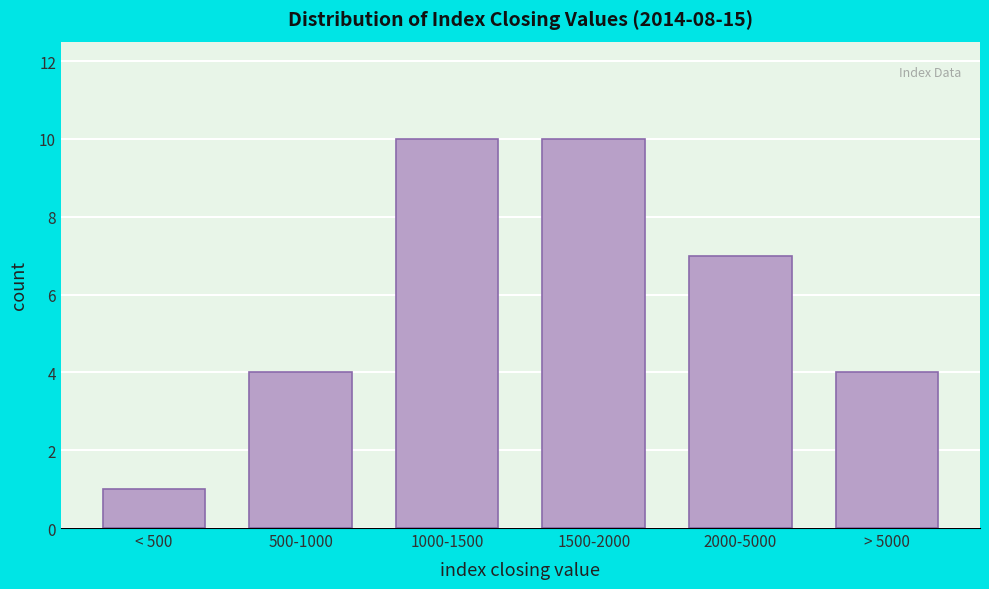

Reading left to right, extract all data points from this chart.

1	4	10	10	7	4